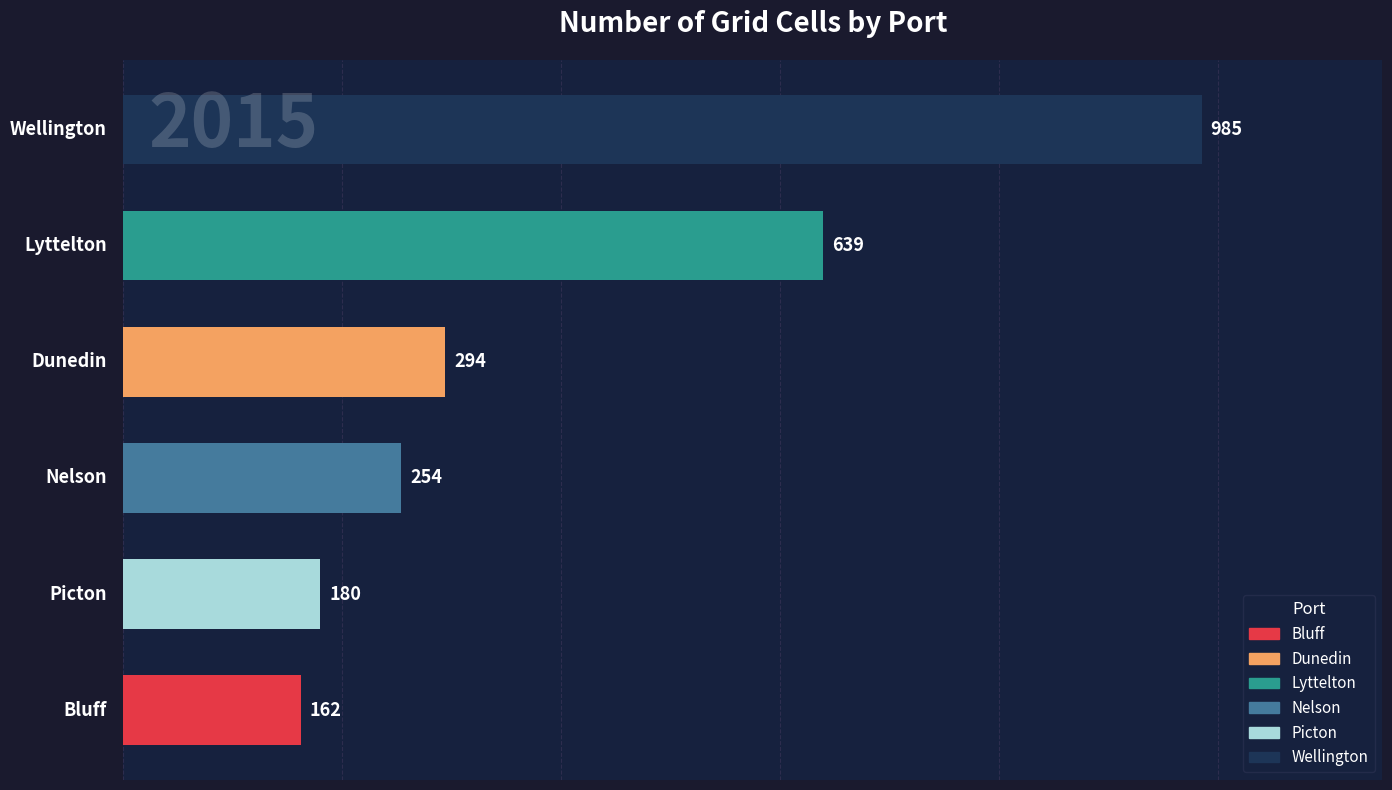

What is the difference between the maximum and minimum values?

823